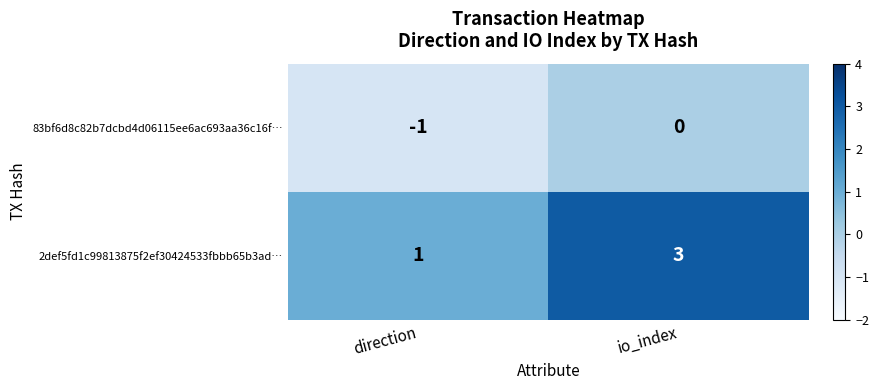

The value of 2def5fd1c99813875f2ef30424533fbbb65b3ad… at io_index is 1. True or false?

False